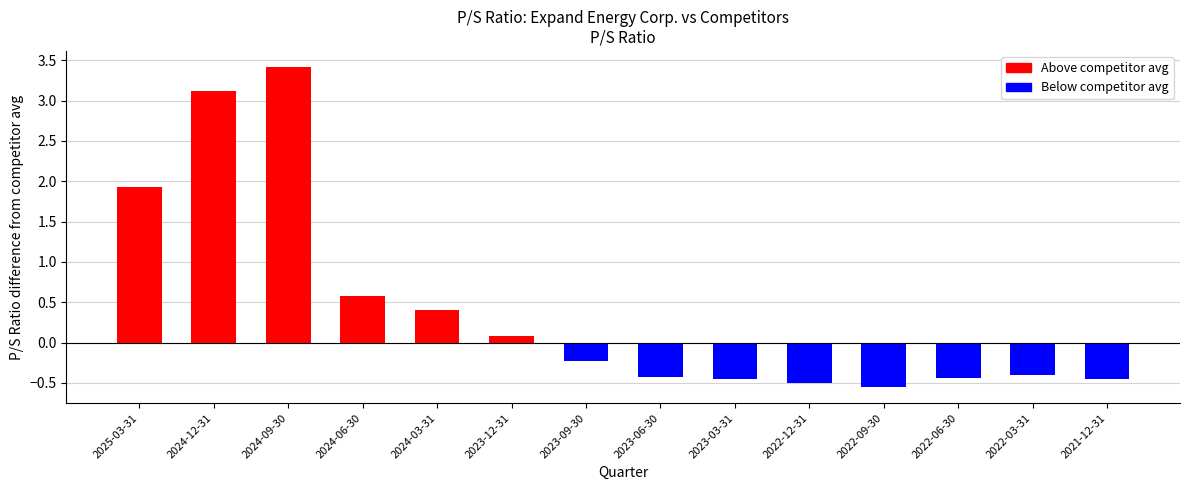

What is the maximum value shown in the chart?

3.4